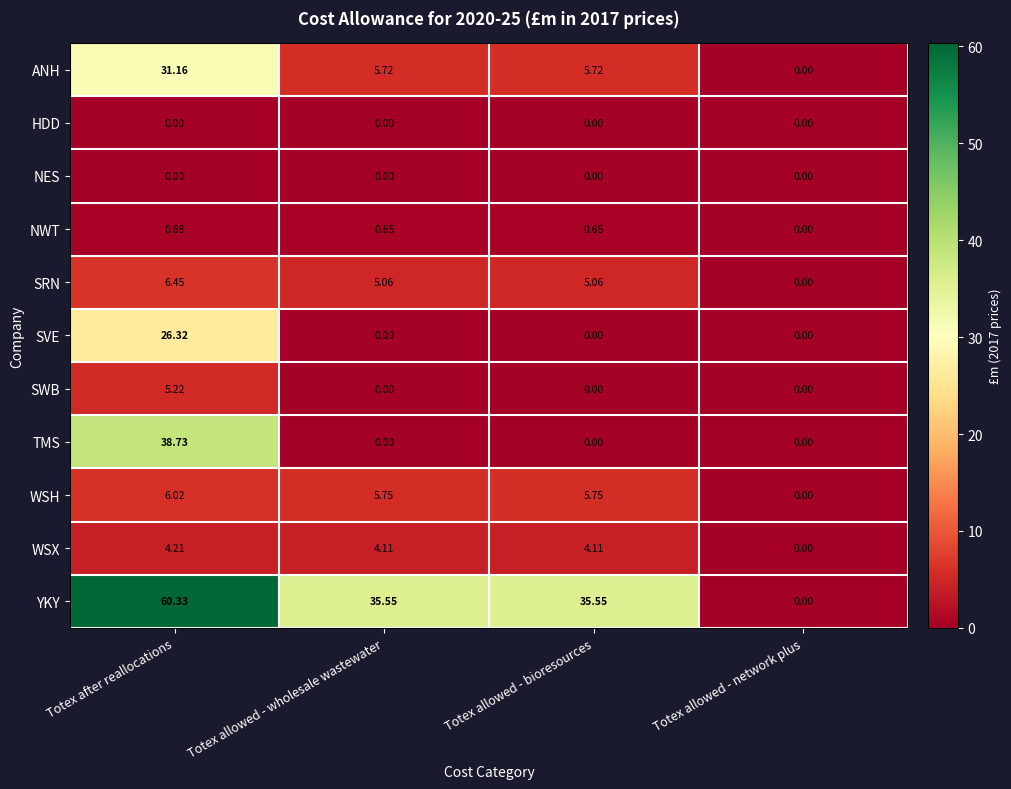

At which category is the sum across all series the highest?

Totex after reallocations